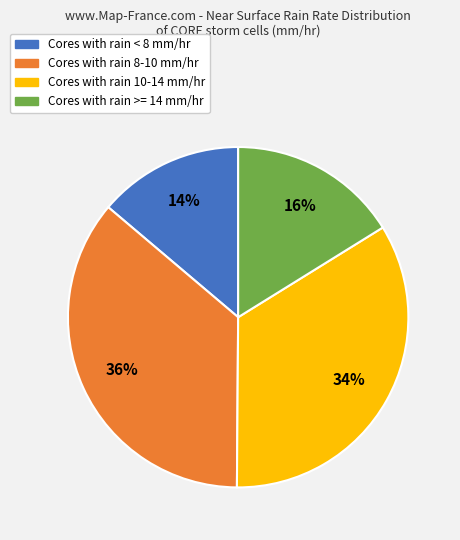

To the nearest percent, what is the average slice percentage?

25%